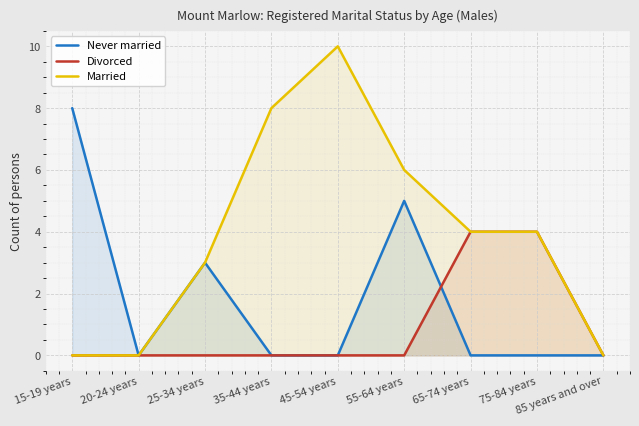

True or false: Divorced and Never married cross at least once.

True